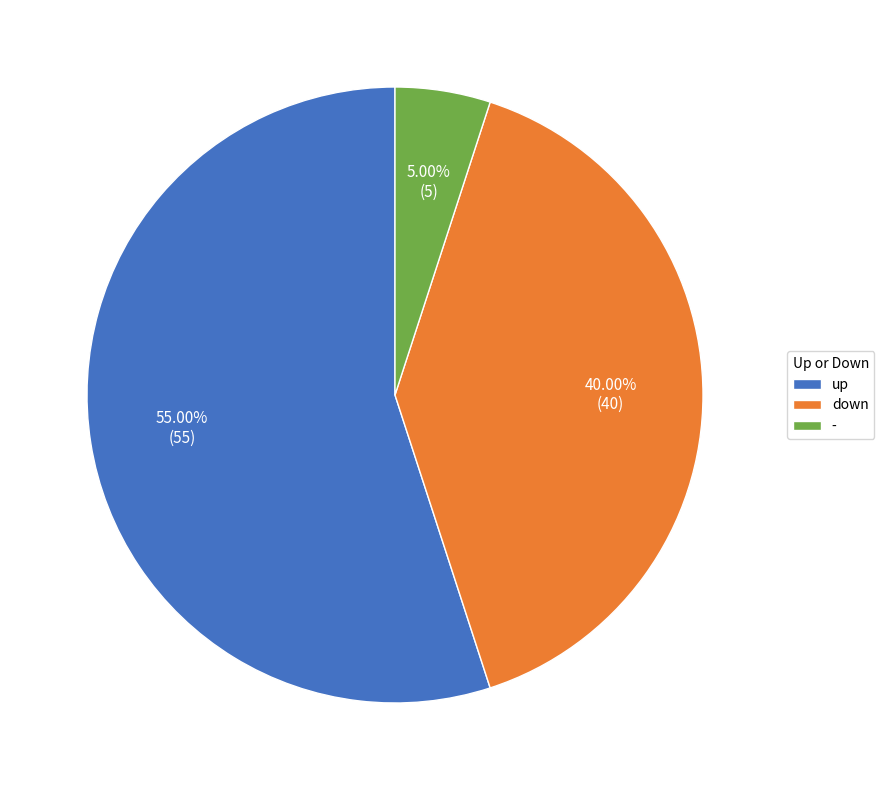

What is the smallest slice in the pie chart?

-